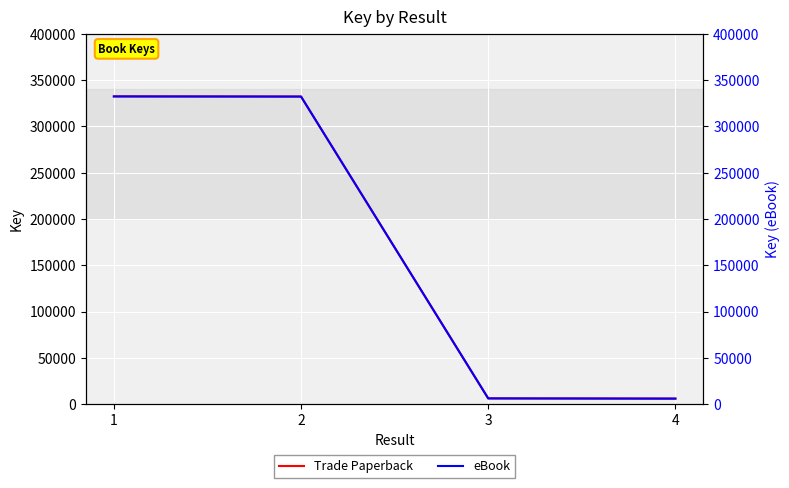

What are all the series names shown in the legend?

Trade Paperback, eBook